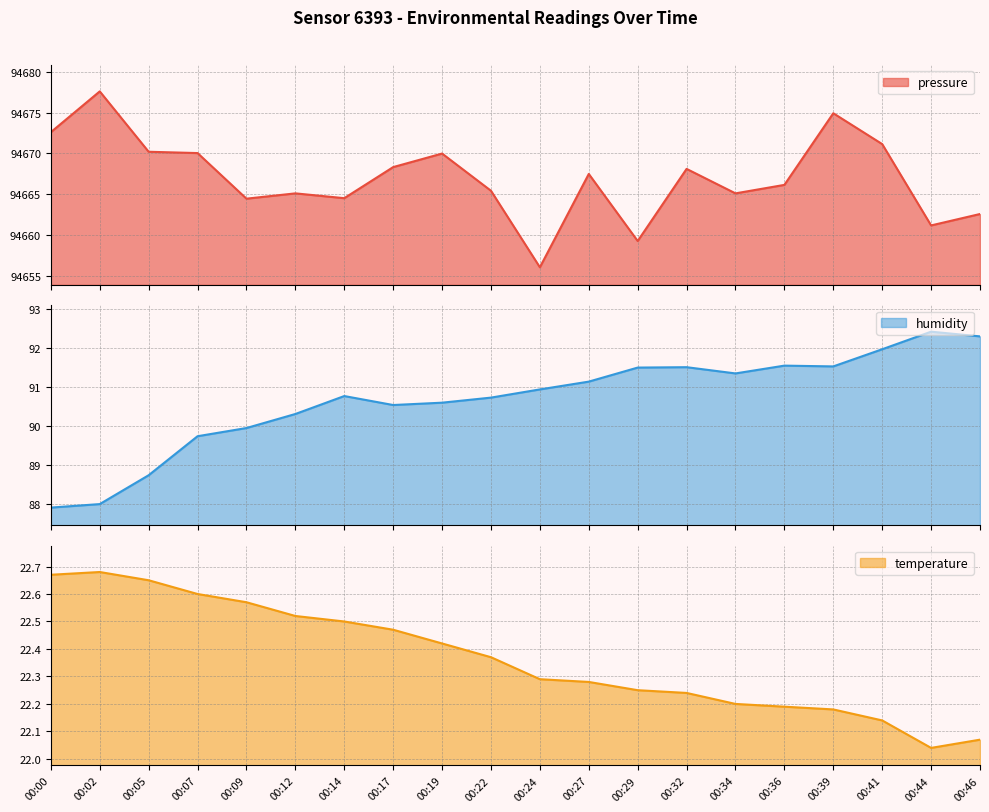

True or false: temperature and humidity cross at least once.

False